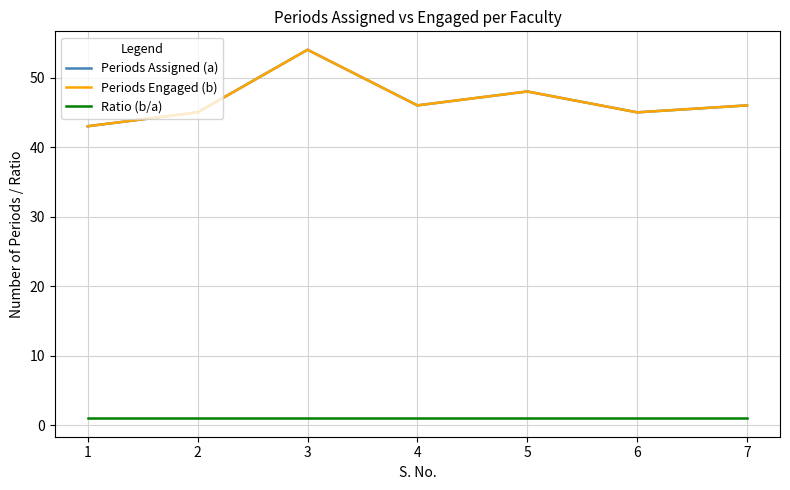

Does the chart have visible grid lines?

Yes